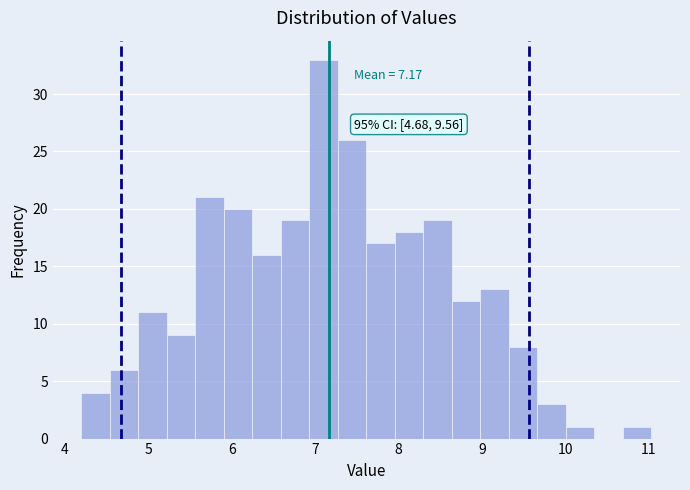

Read against the x-axis, roughly where is the centre of the tallest bar?

7.1